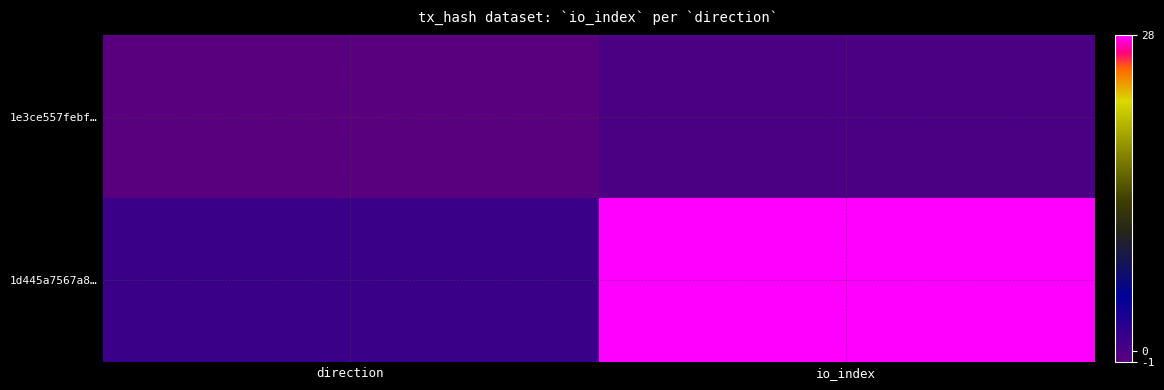

Which label corresponds to the smallest value in the chart?

direction